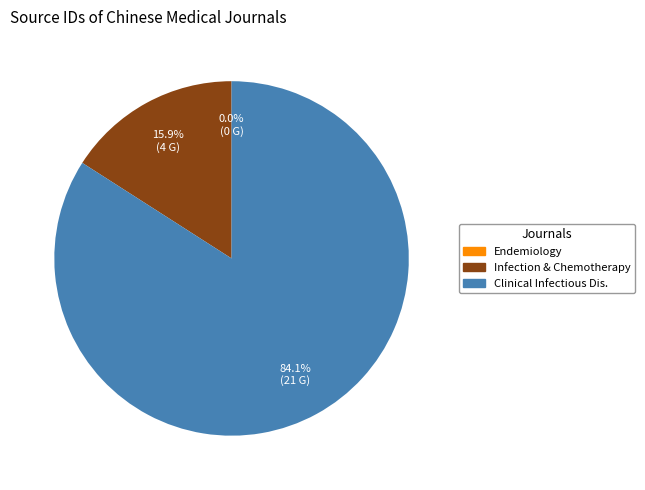

Is there a majority slice in this chart?

Yes